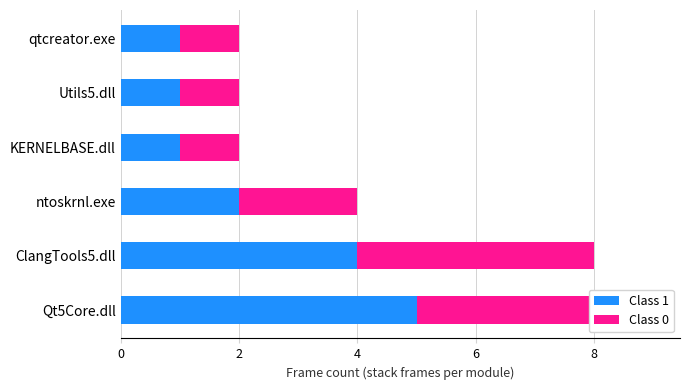

How many distinct data groups are displayed?

2